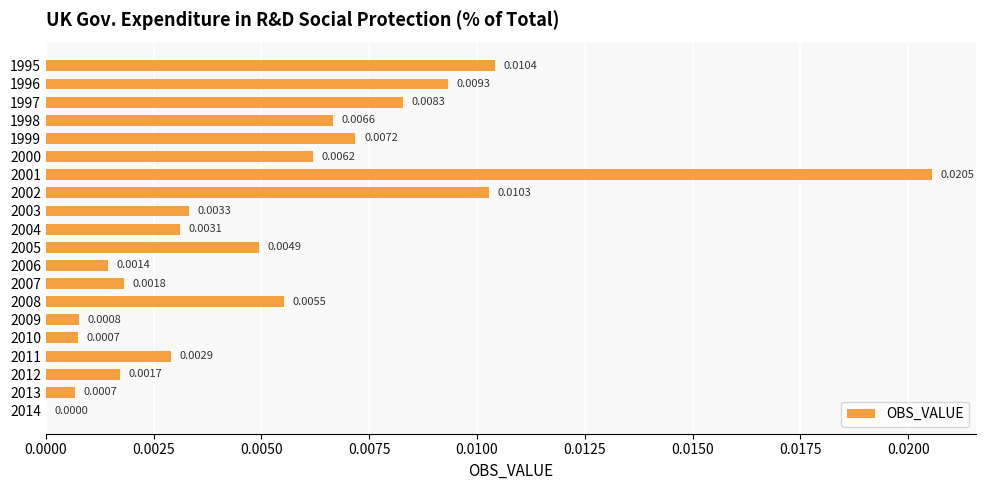

How many data points are above 0?

19